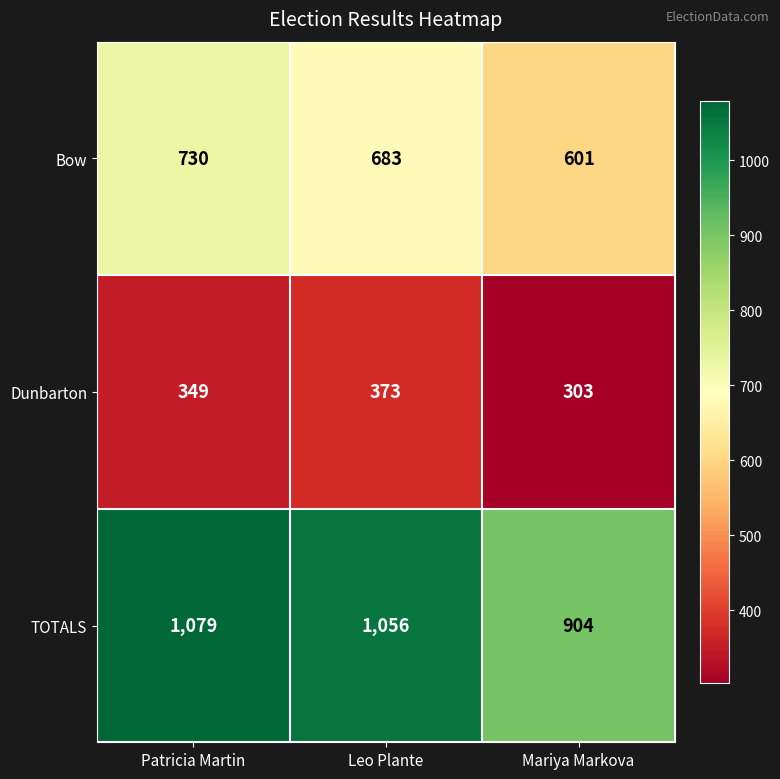

How many data points does each series have?

3